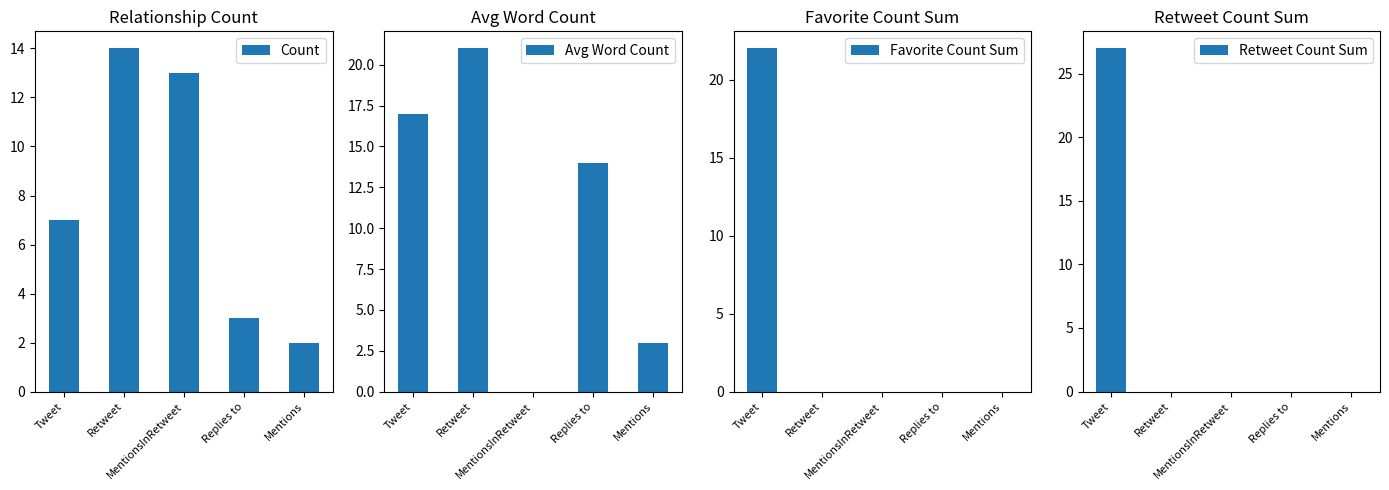

What is the sum of all Count values?

39